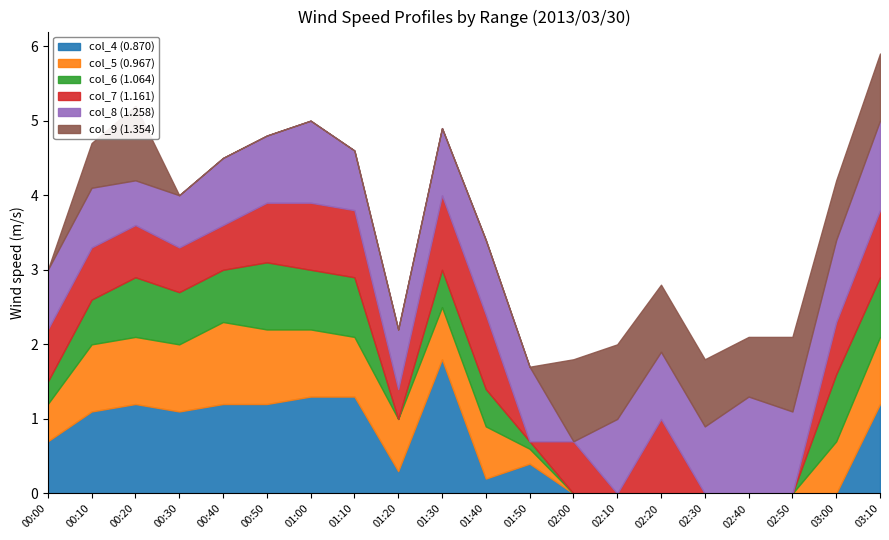

The value of col_4 (0.870) at 02:20 is 0.9. True or false?

False